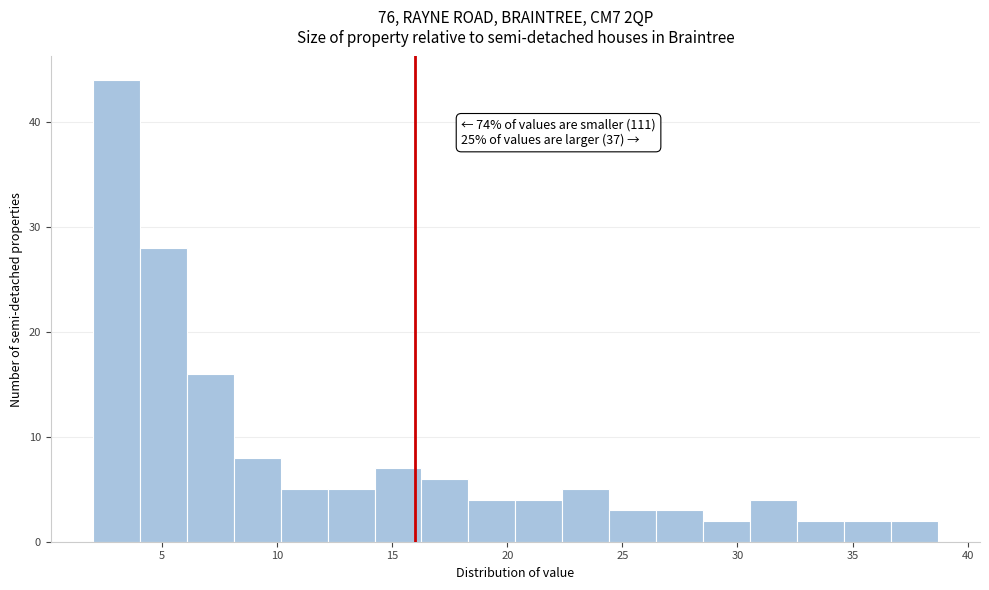

Over which range of the x-axis is the bar tallest?

2.0 to 4.0